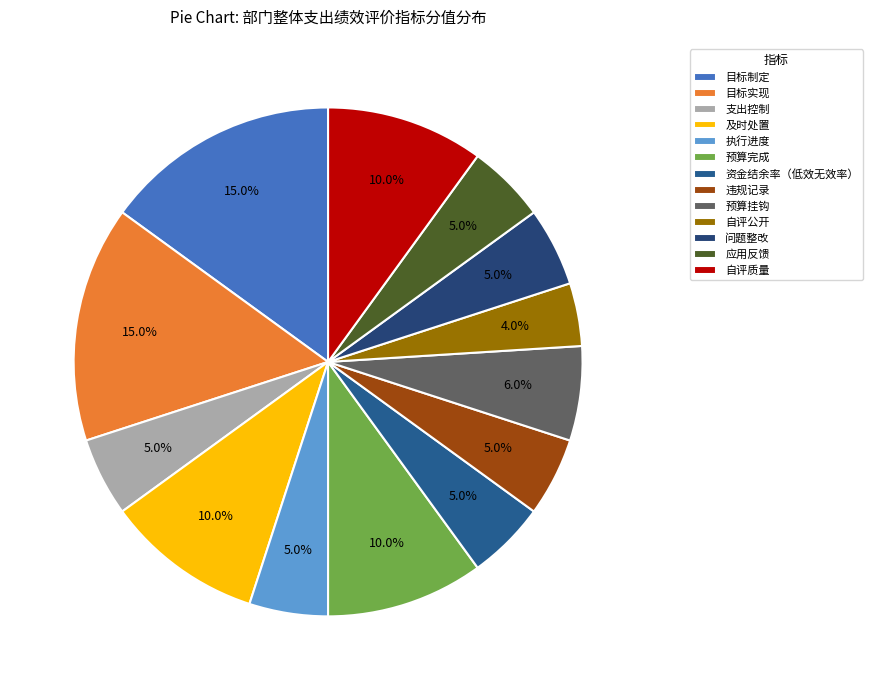

Which slice is the largest?

目标制定